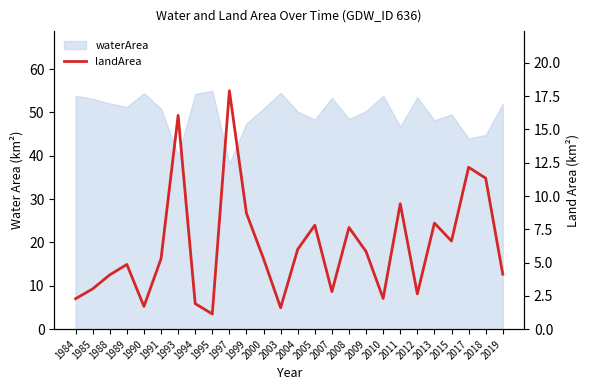

At which category does the chart reach its peak across all series?

1997